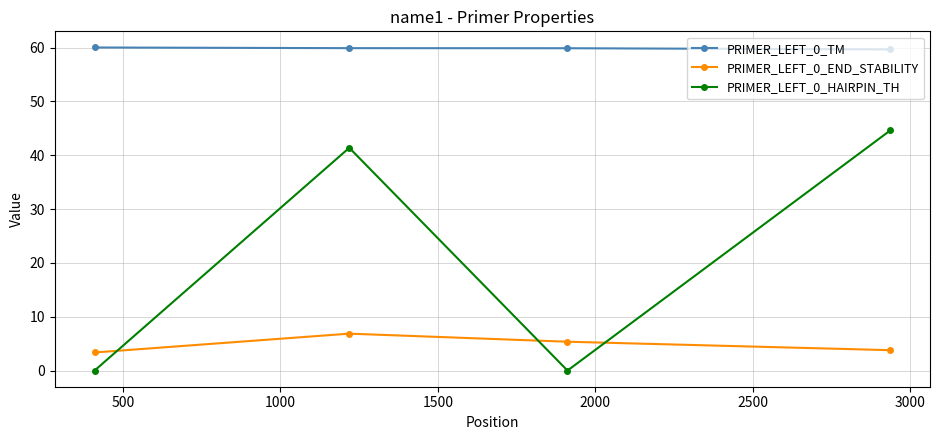

At how many categories does at least one series exceed 52?

4